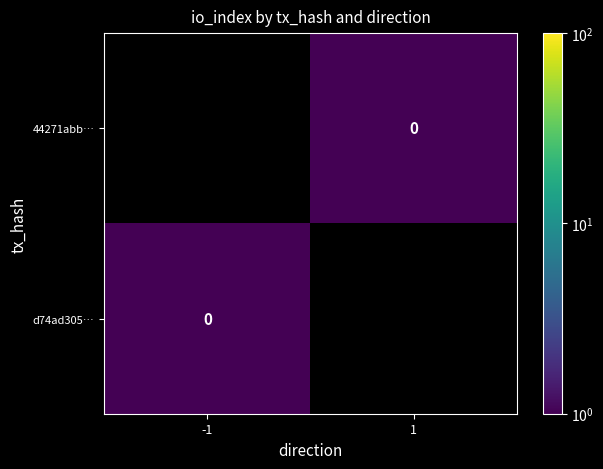

How many series are shown in this chart?

2